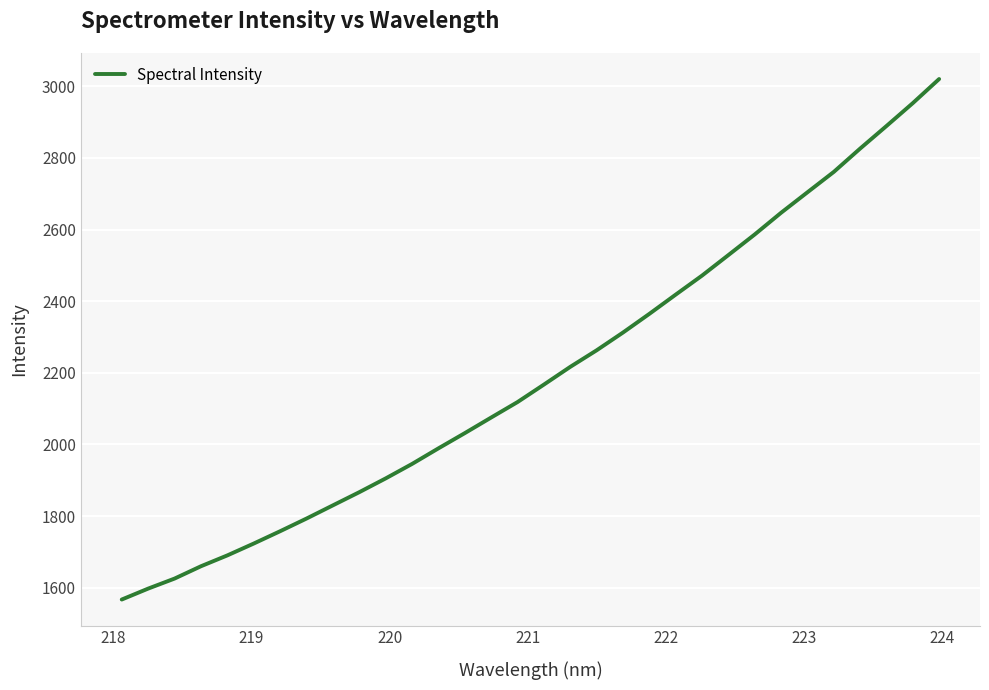

What is the difference between the maximum and minimum values?

1453.7